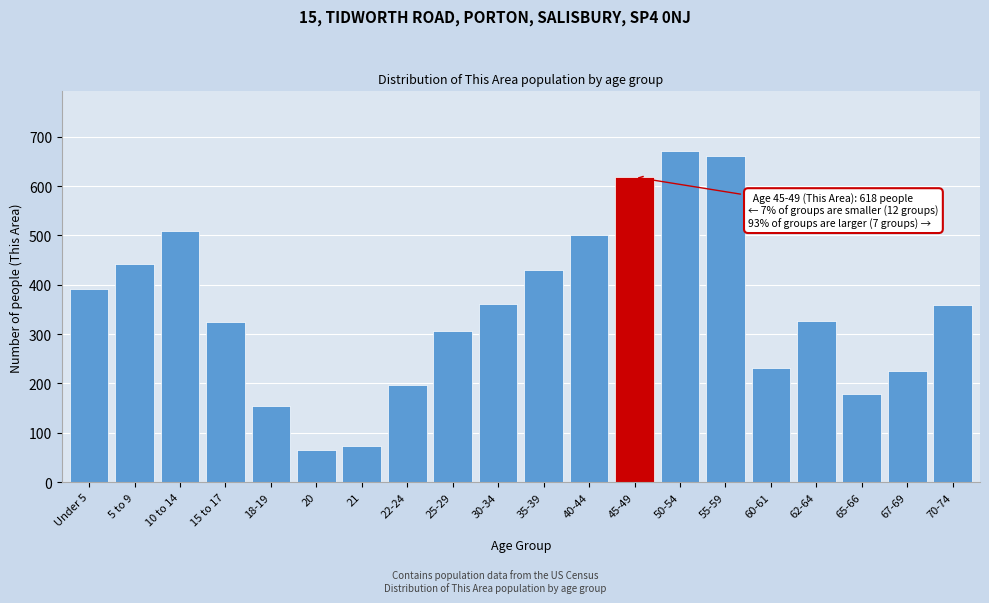

Is it true that the value at 21 is 73?

True